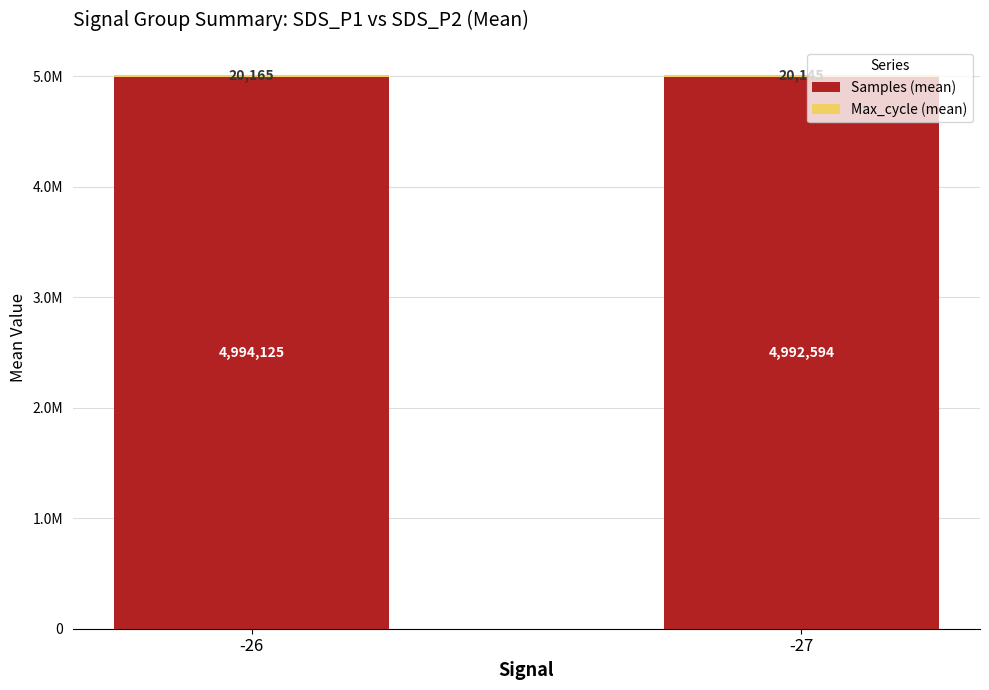

Between -27 and -26, which is larger?

-26